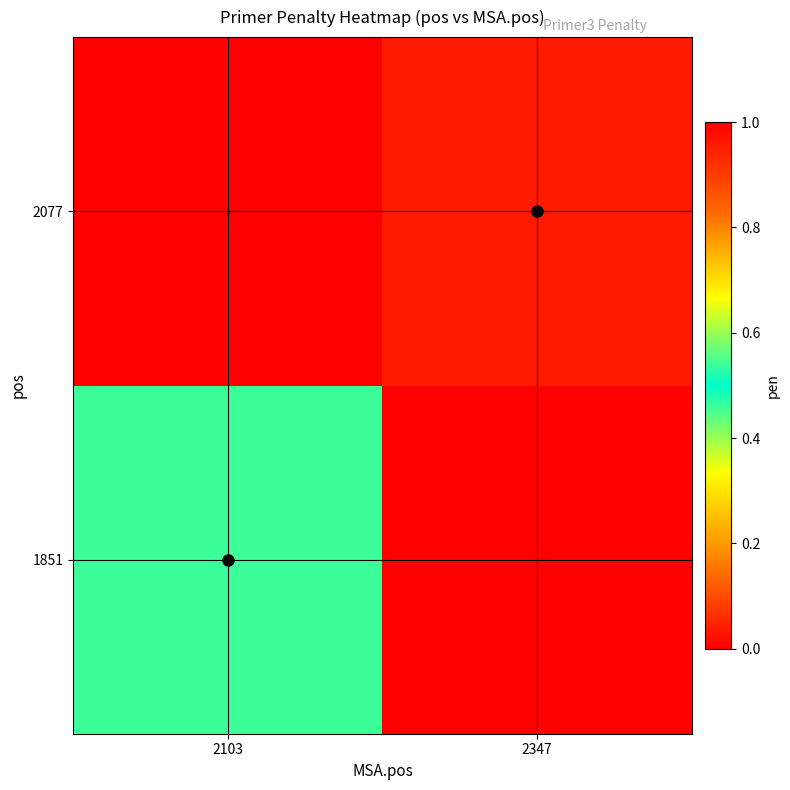

Which has a higher value, 2347 or 2103?

2103